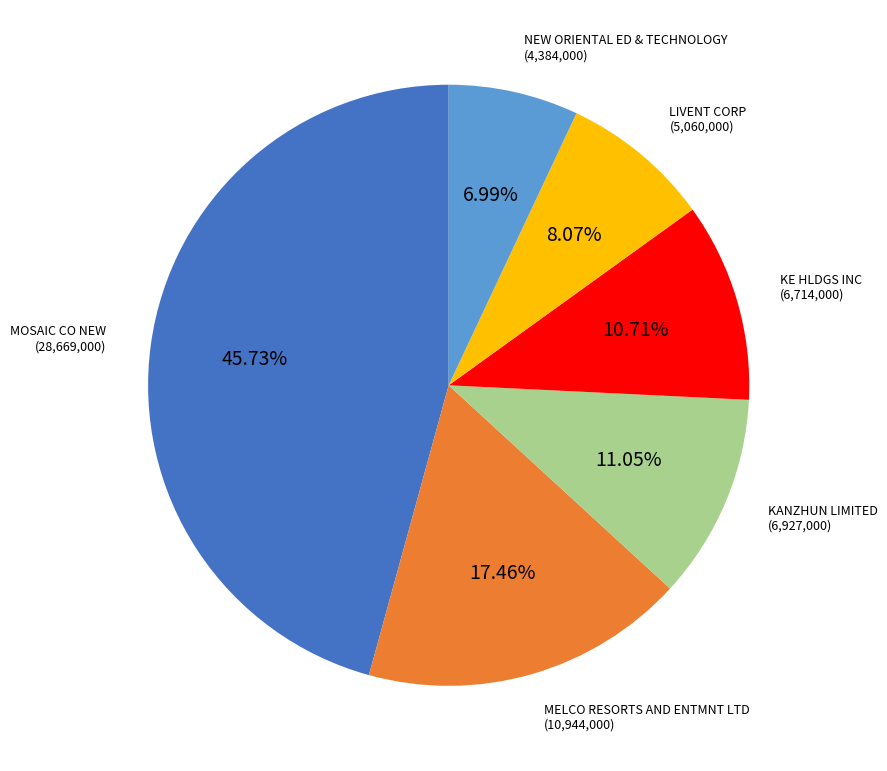

Does any single category account for the majority?

No